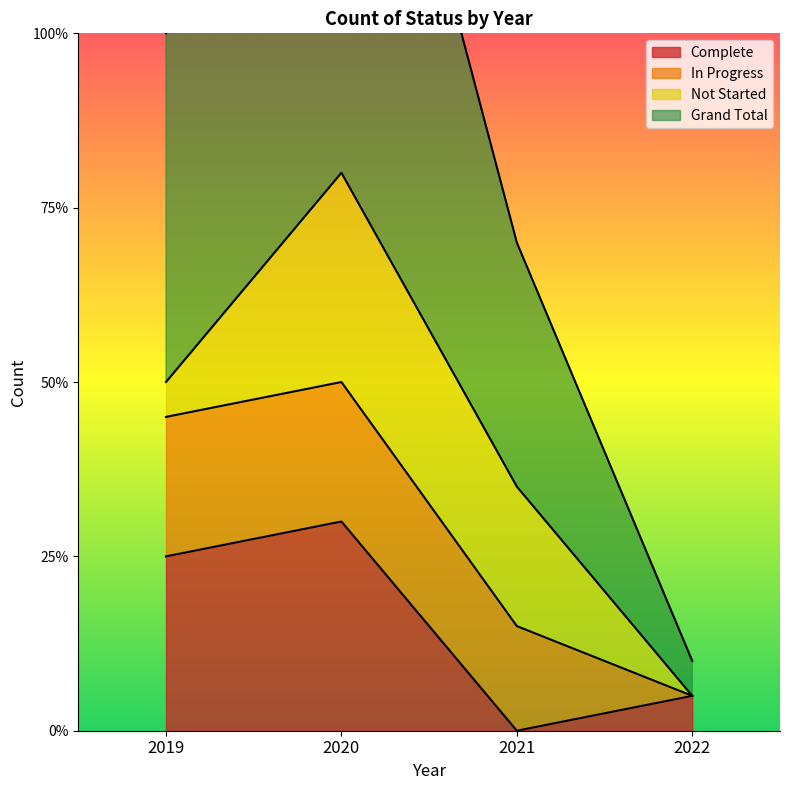

How many interior local peaks does the Grand Total series have?

1